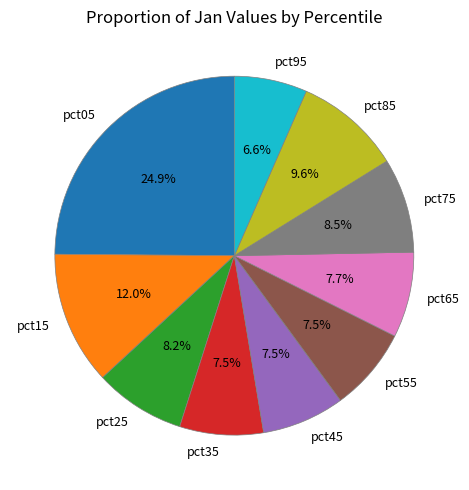

To the nearest percent, what is the difference between the largest and smallest slice percentages?

18%